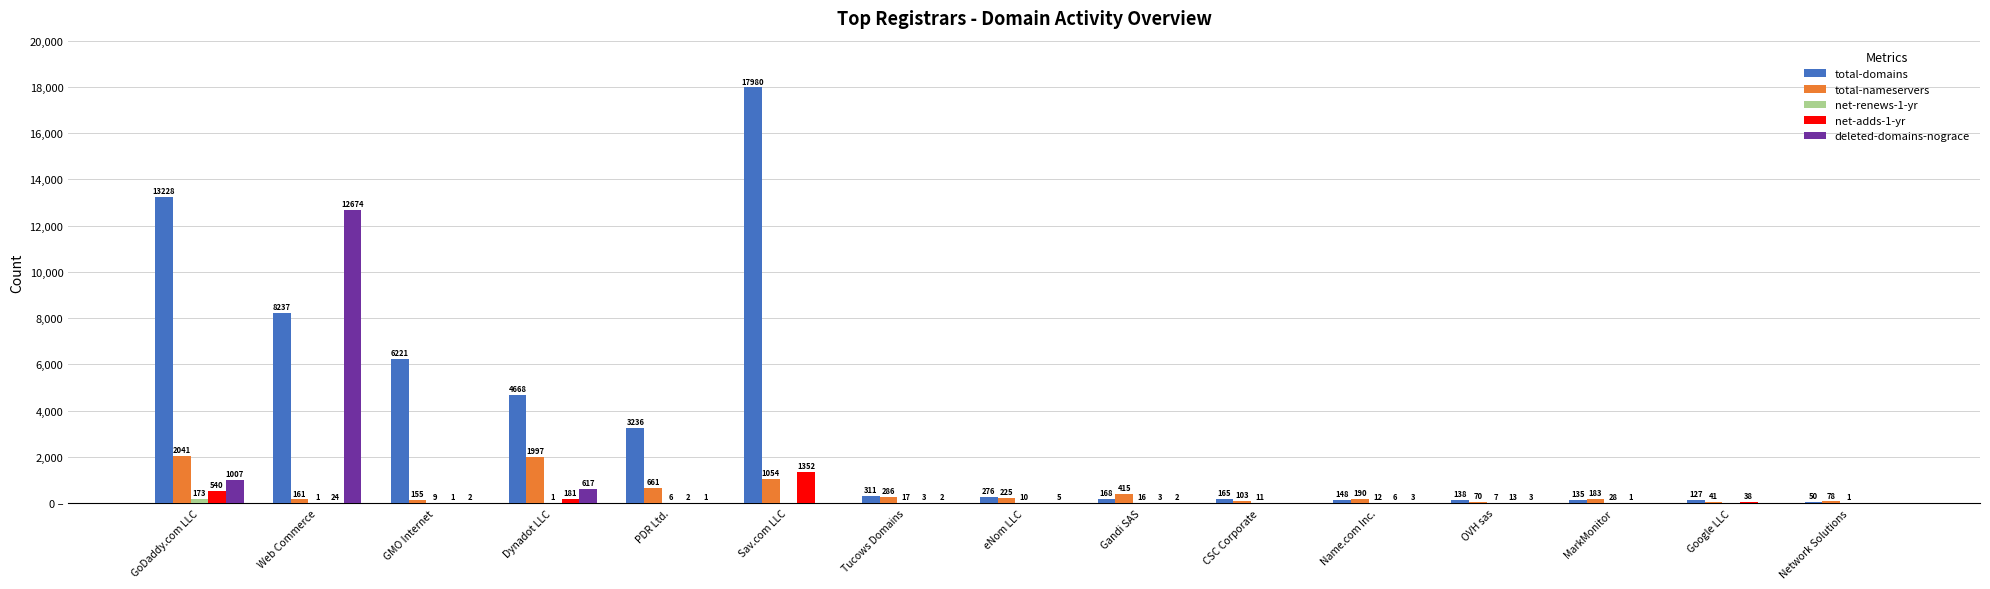

What is the total value across all series at Sav.com LLC?

20386